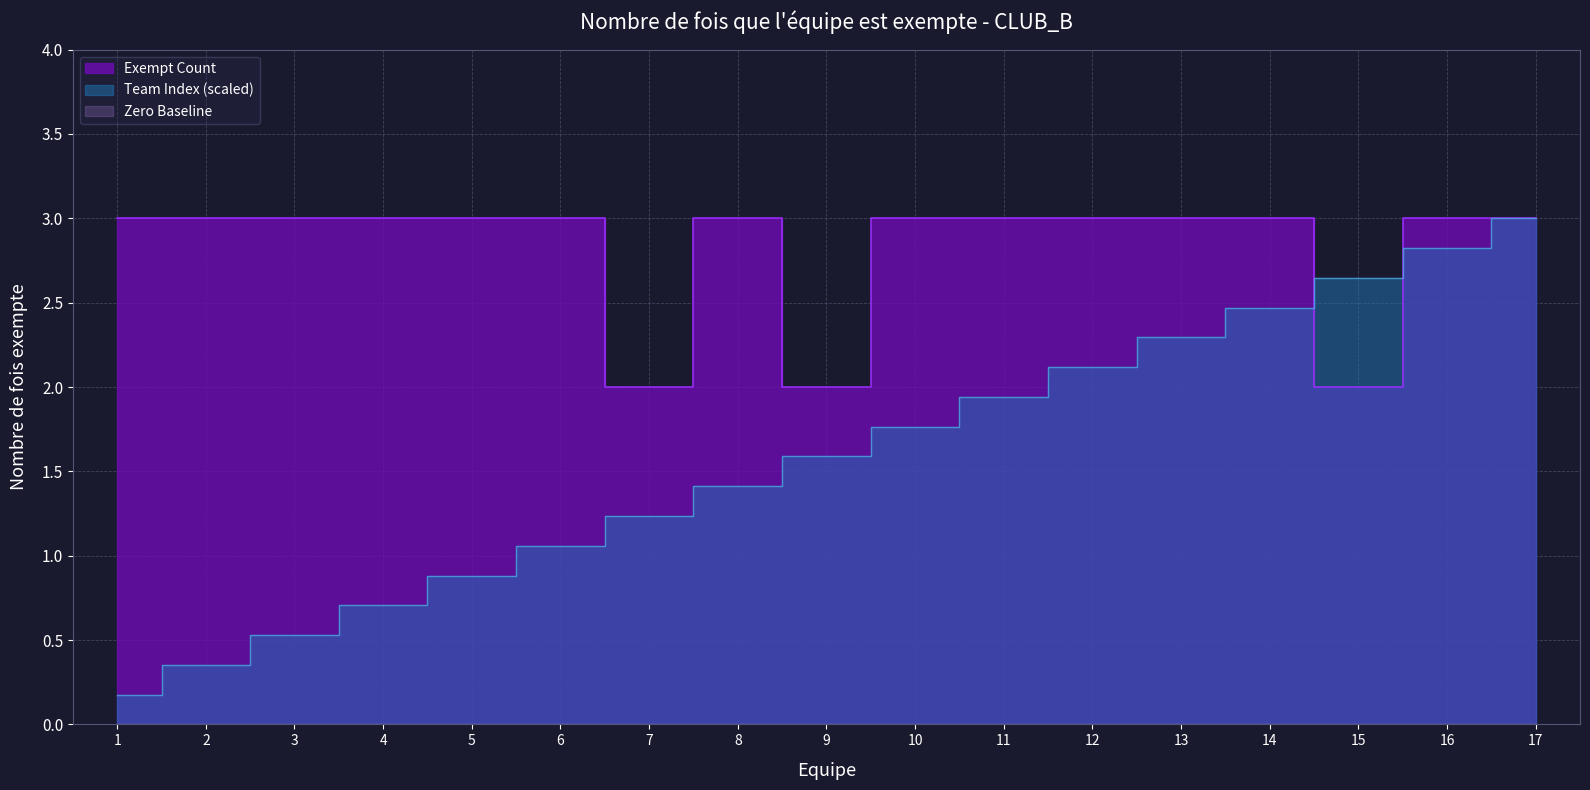

At which label does Exempt Count reach its peak?

1